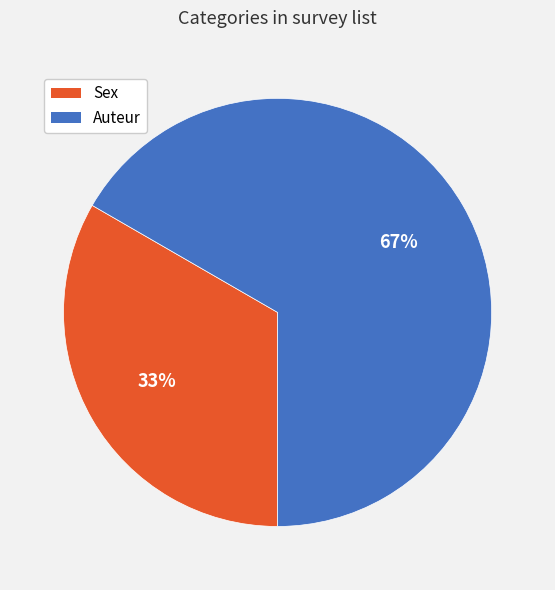

Count the number of slices in the pie.

2